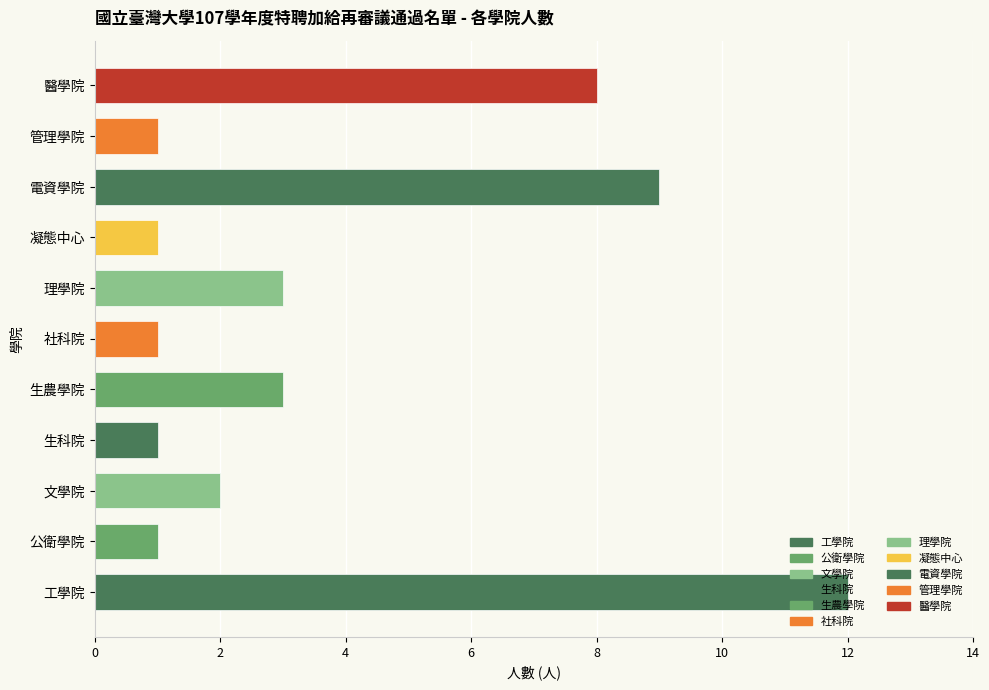

Reading left to right, transcribe all the data shown in this chart.

12	1	2	1	3	1	3	1	9	1	8